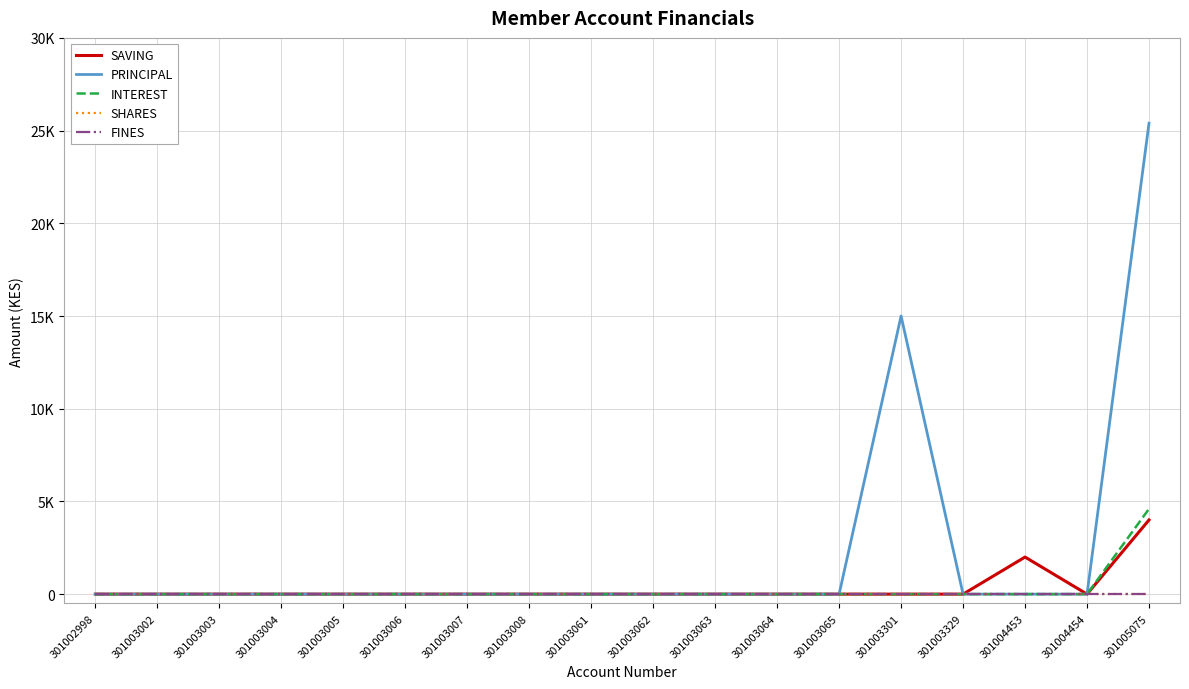

Does the chart have visible grid lines?

Yes